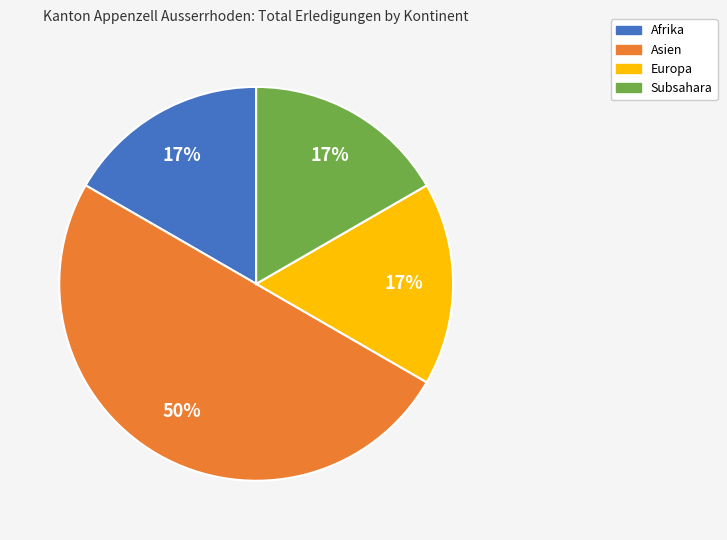

Combined, do Afrika and Europa account for over 50%?

No